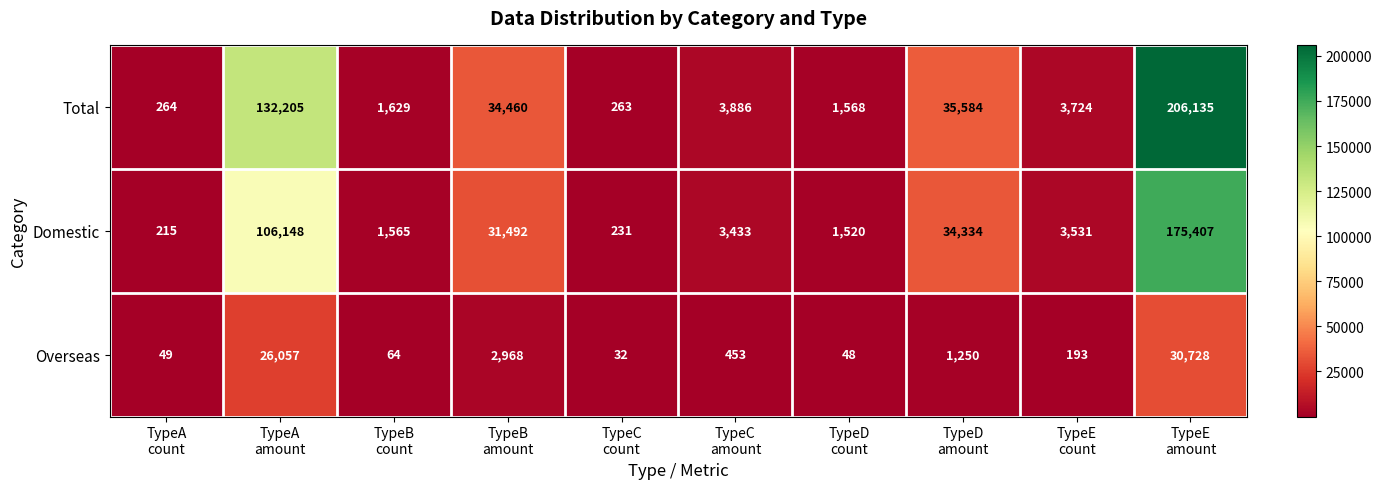

What is the minimum value shown in the chart?

32